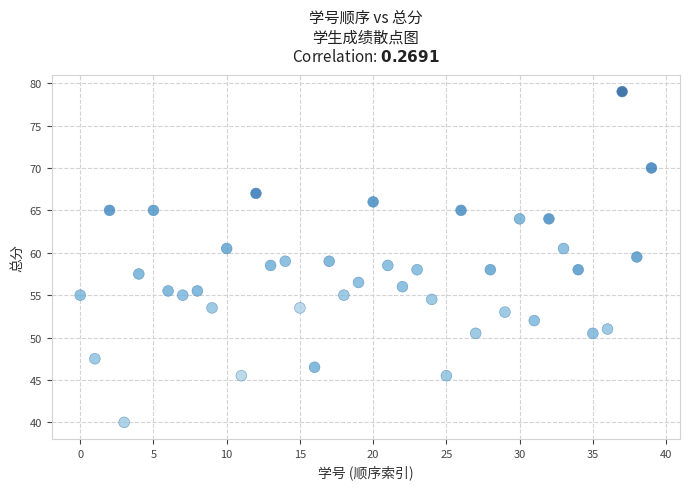

What is the range of Y values (max minus min)?

39.0